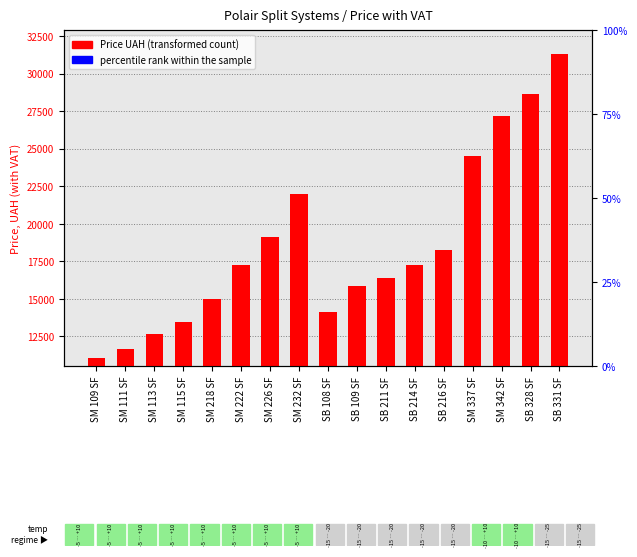

True or false: the data shows 19152 at SM 226 SF.

True